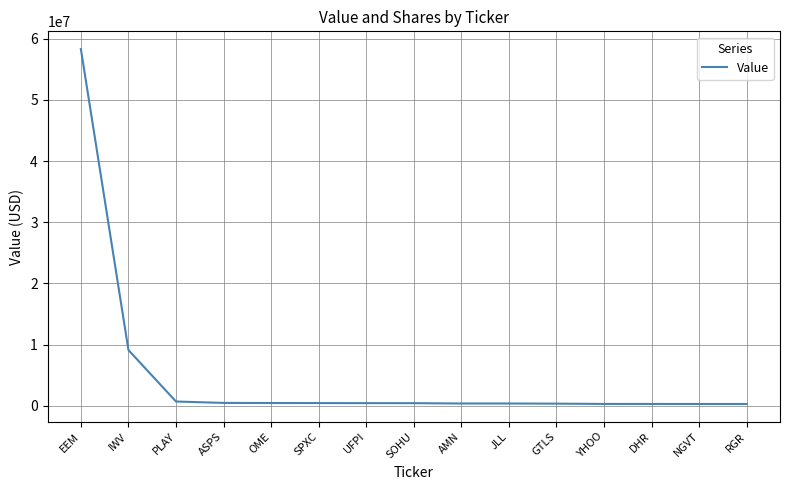

At which label does the data first exceed 430000?

EEM